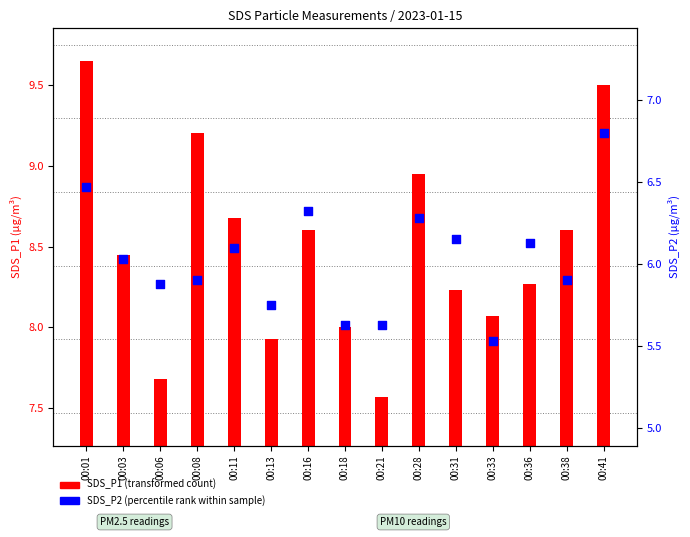

Which series has the widest spread of Y values?

SDS_P1